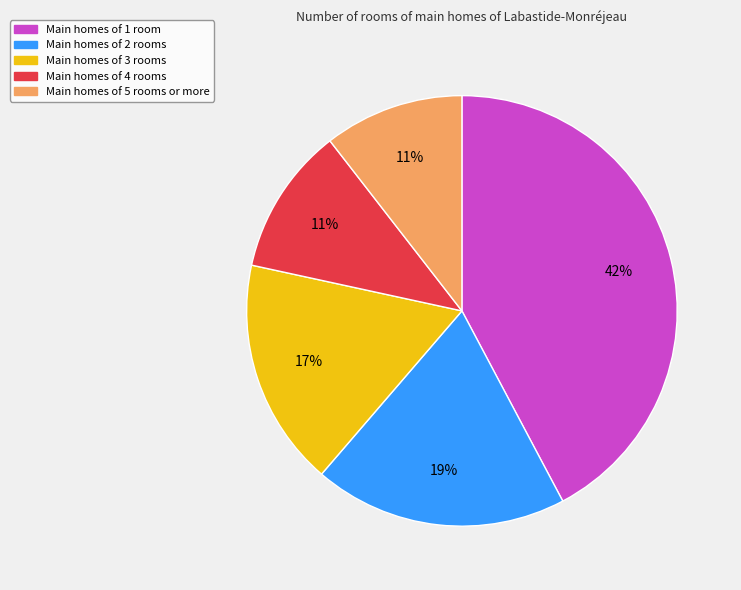

To the nearest percent, what is the average slice percentage?

20%